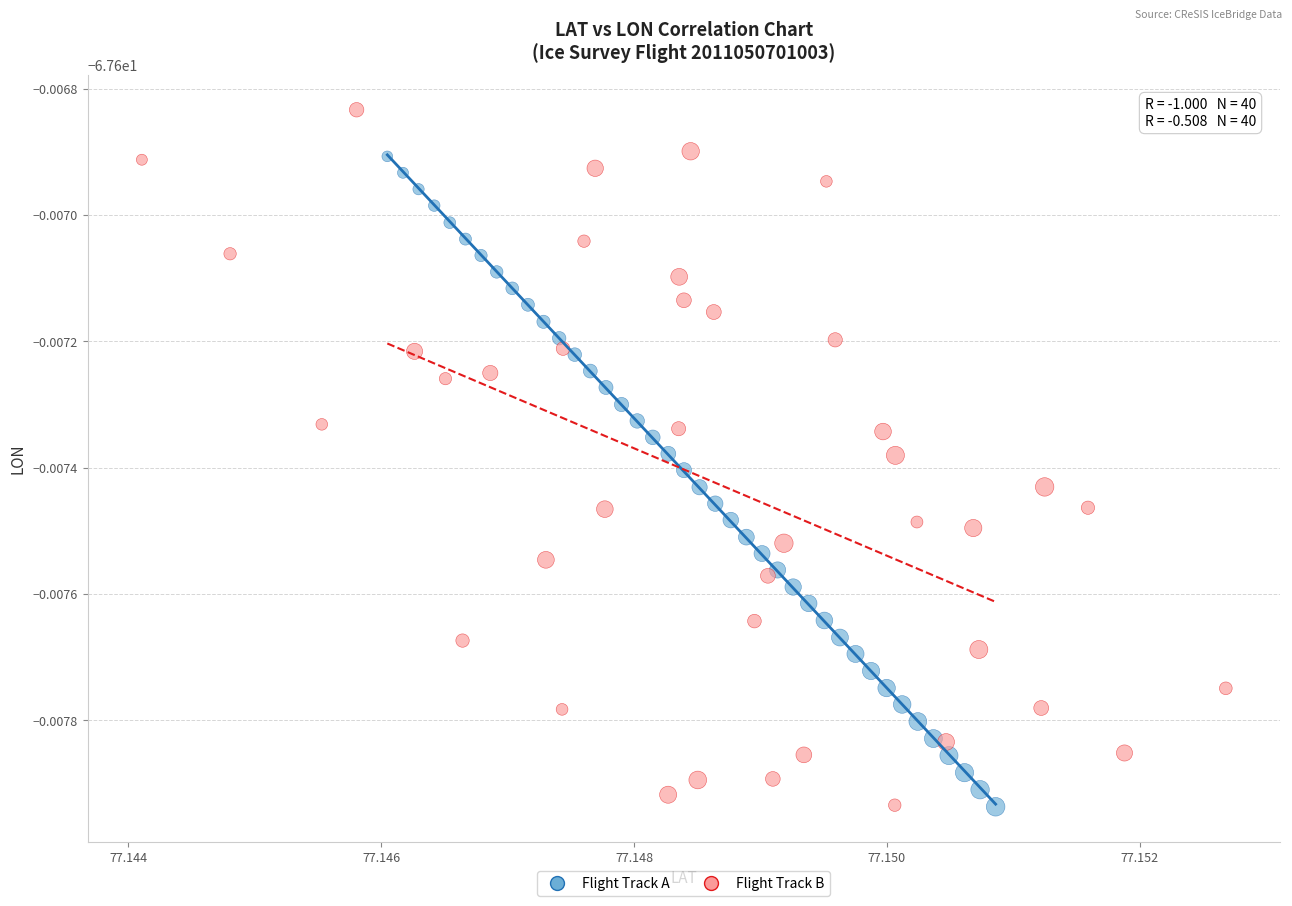

Which series reaches the maximum Y coordinate?

Flight Track B